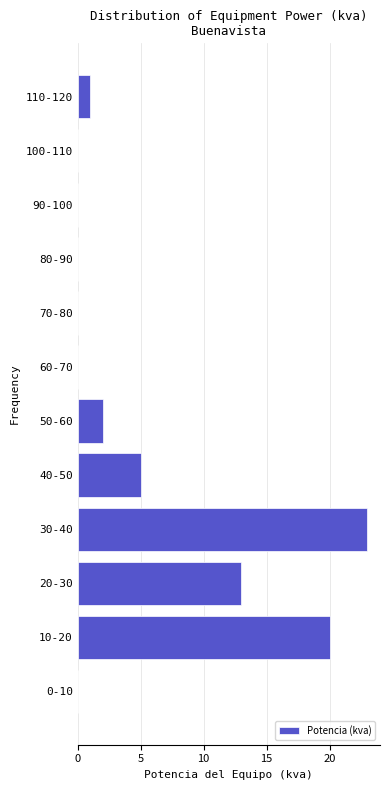

Reading bottom to top, transcribe all the data shown in this chart.

0-10=0	10-20=20	20-30=13	30-40=23	40-50=5	50-60=2	60-70=0	70-80=0	80-90=0	90-100=0	100-110=0	110-120=1